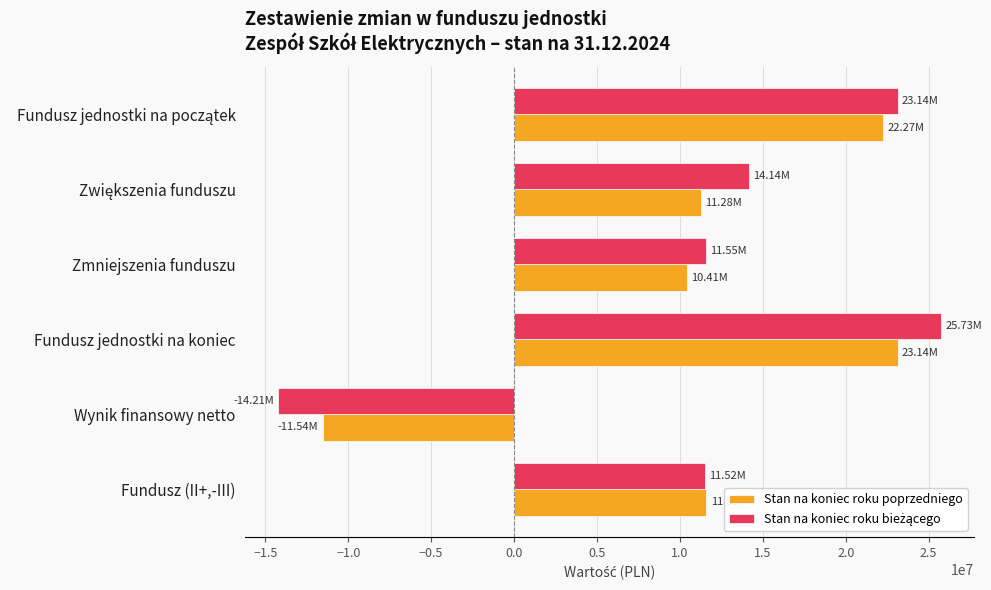

What is the average value of the Stan na koniec roku poprzedniego series?

11192147.9